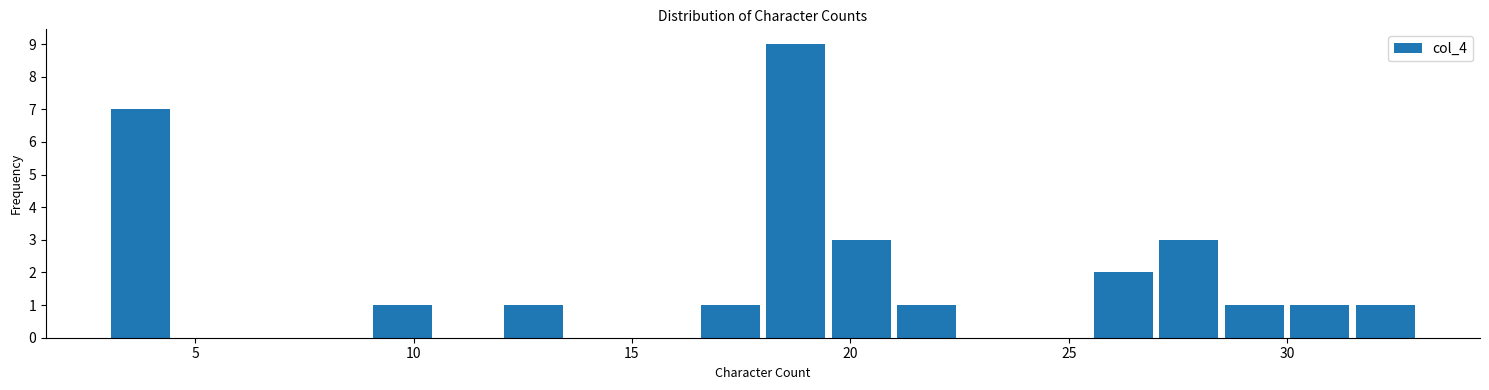

Read against the x-axis, roughly where is the centre of the tallest bar?

19.0